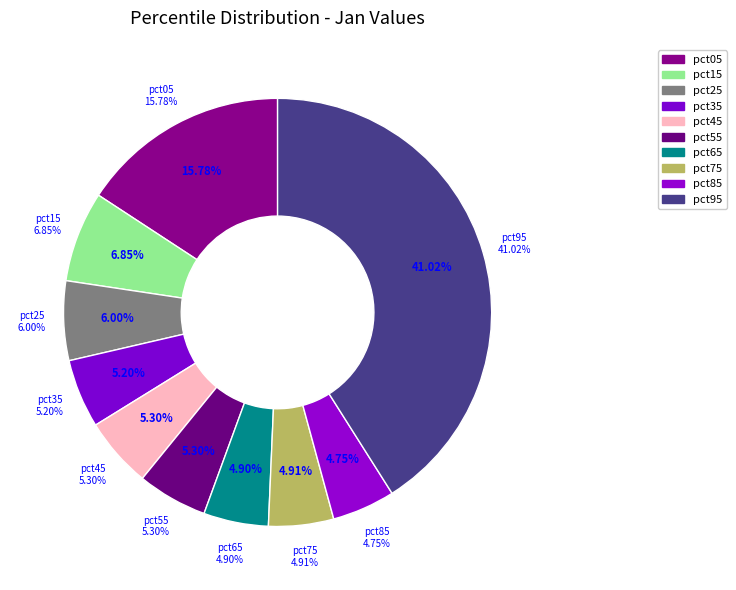

Is there a majority slice in this chart?

No